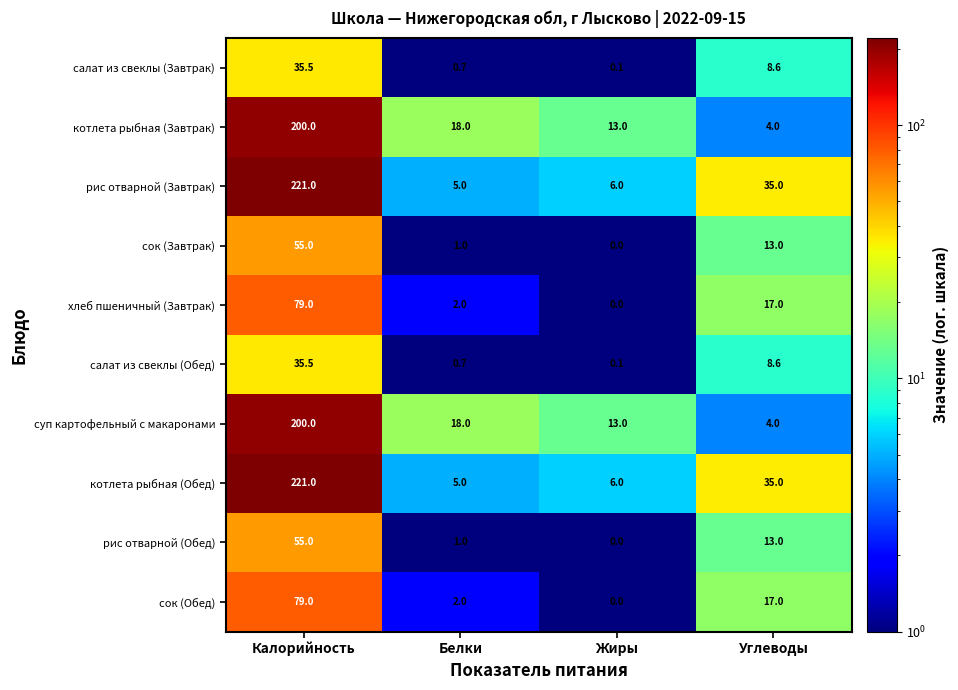

What is the sum of all суп картофельный с макаронами values?

235.0